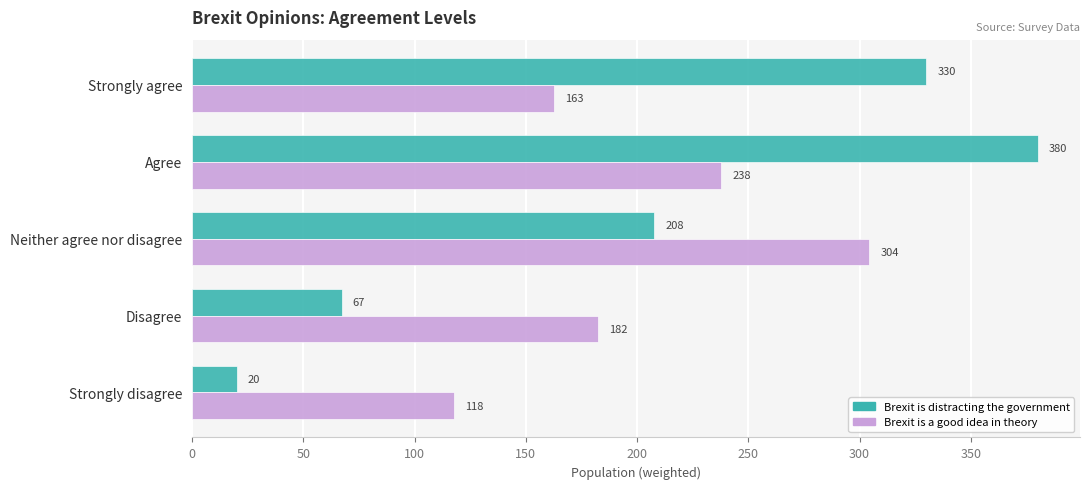

Rank the series by their maximum value, from highest to lowest.

Brexit is distracting the government, Brexit is a good idea in theory